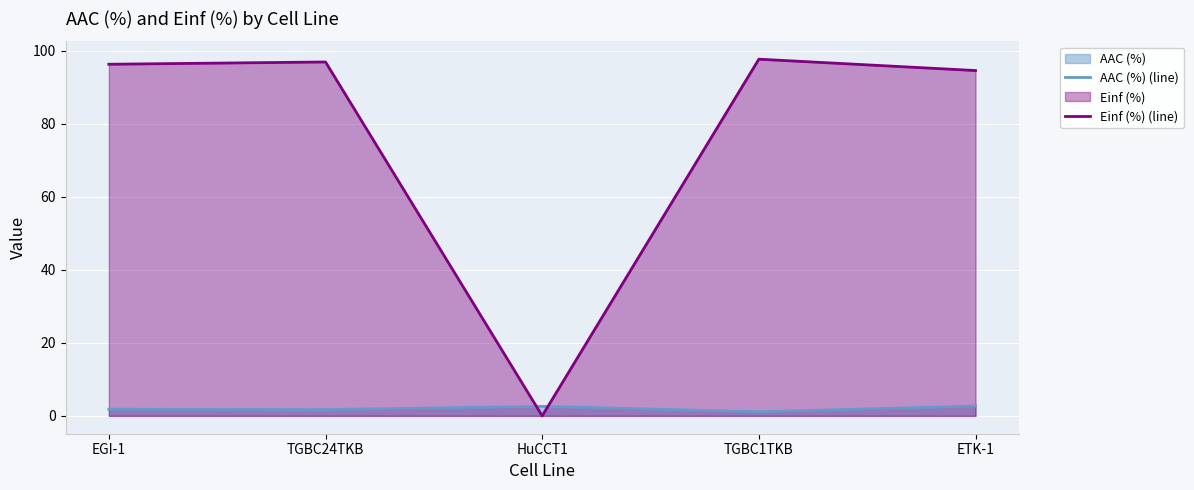

How many distinct data groups are displayed?

2